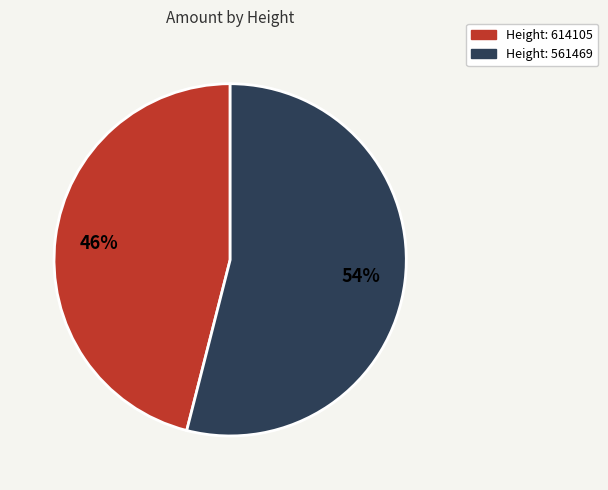

To the nearest percent, what is the difference between the largest and smallest slice percentages?

8%